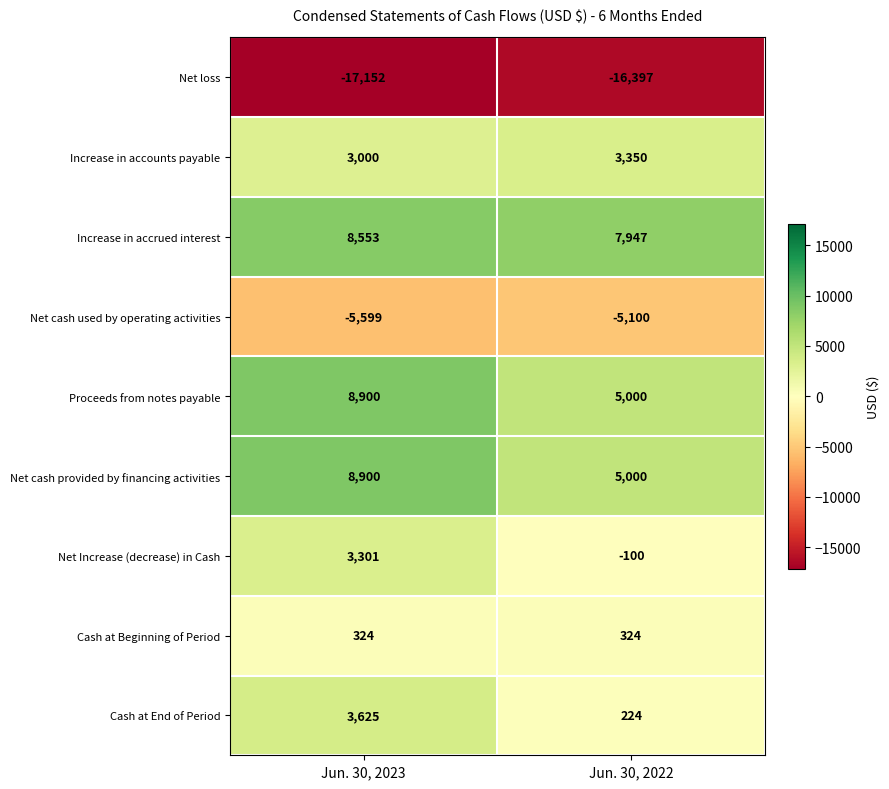

At which label does Net loss reach its minimum?

Jun. 30, 2023